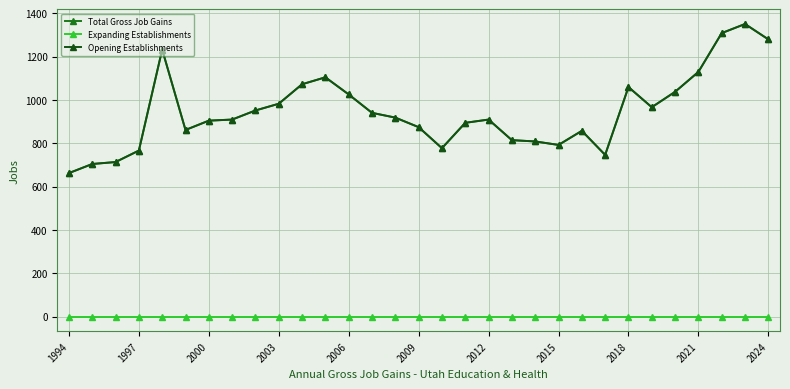

Does the chart have visible grid lines?

Yes